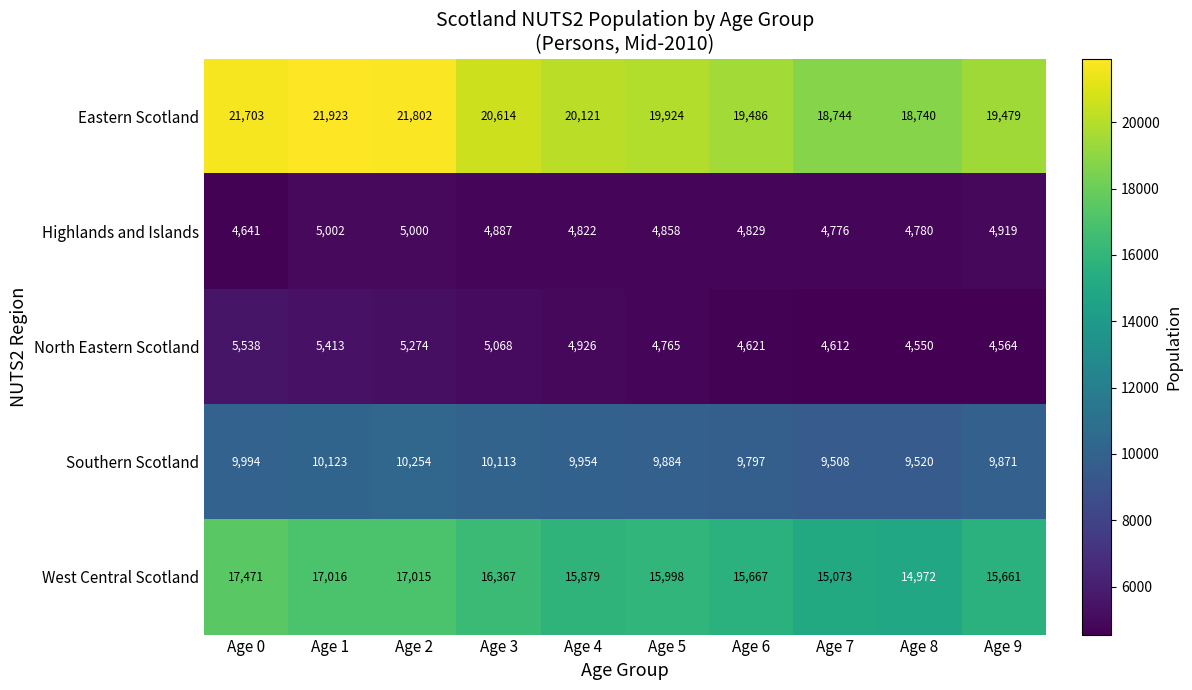

What is the average value of the Highlands and Islands series?

4851